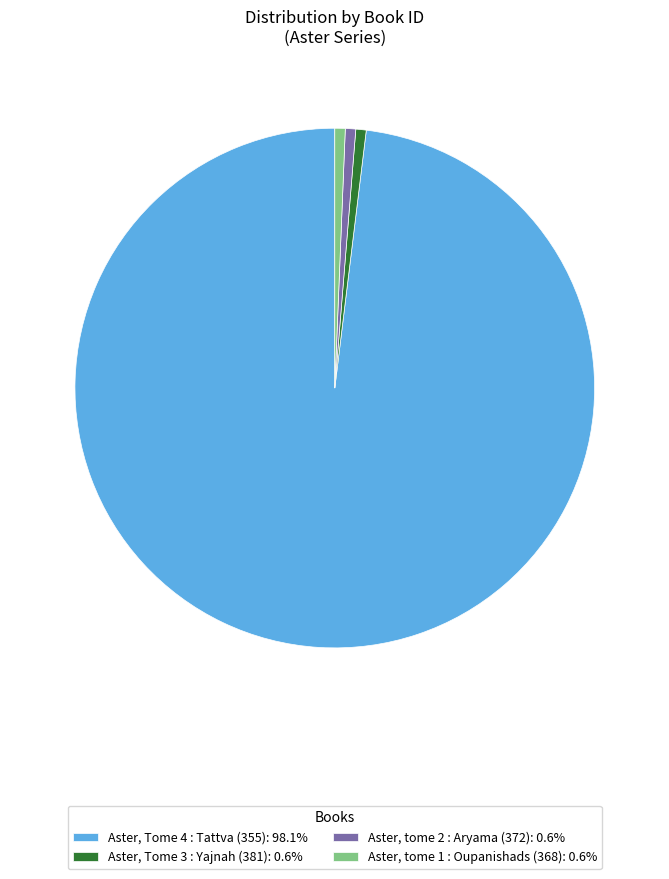

Does any single category account for the majority?

Yes